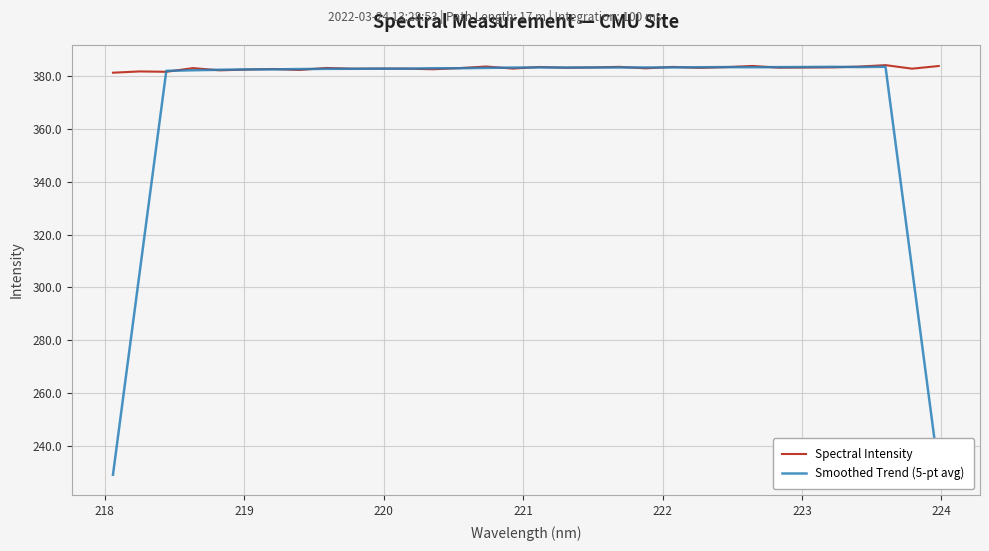

What is the highest value of the Spectral Intensity series?

384.2